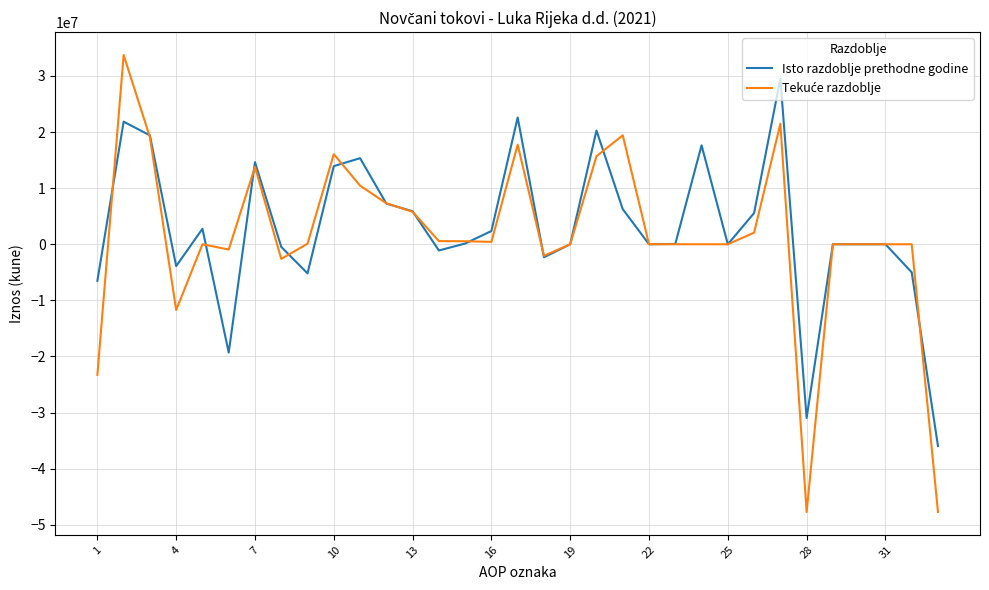

How many distinct data groups are displayed?

2